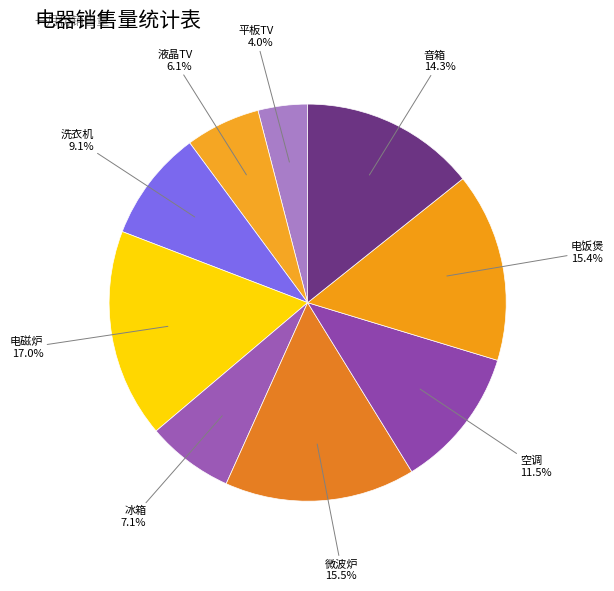

Which has a higher value, 音箱 or 空调?

音箱